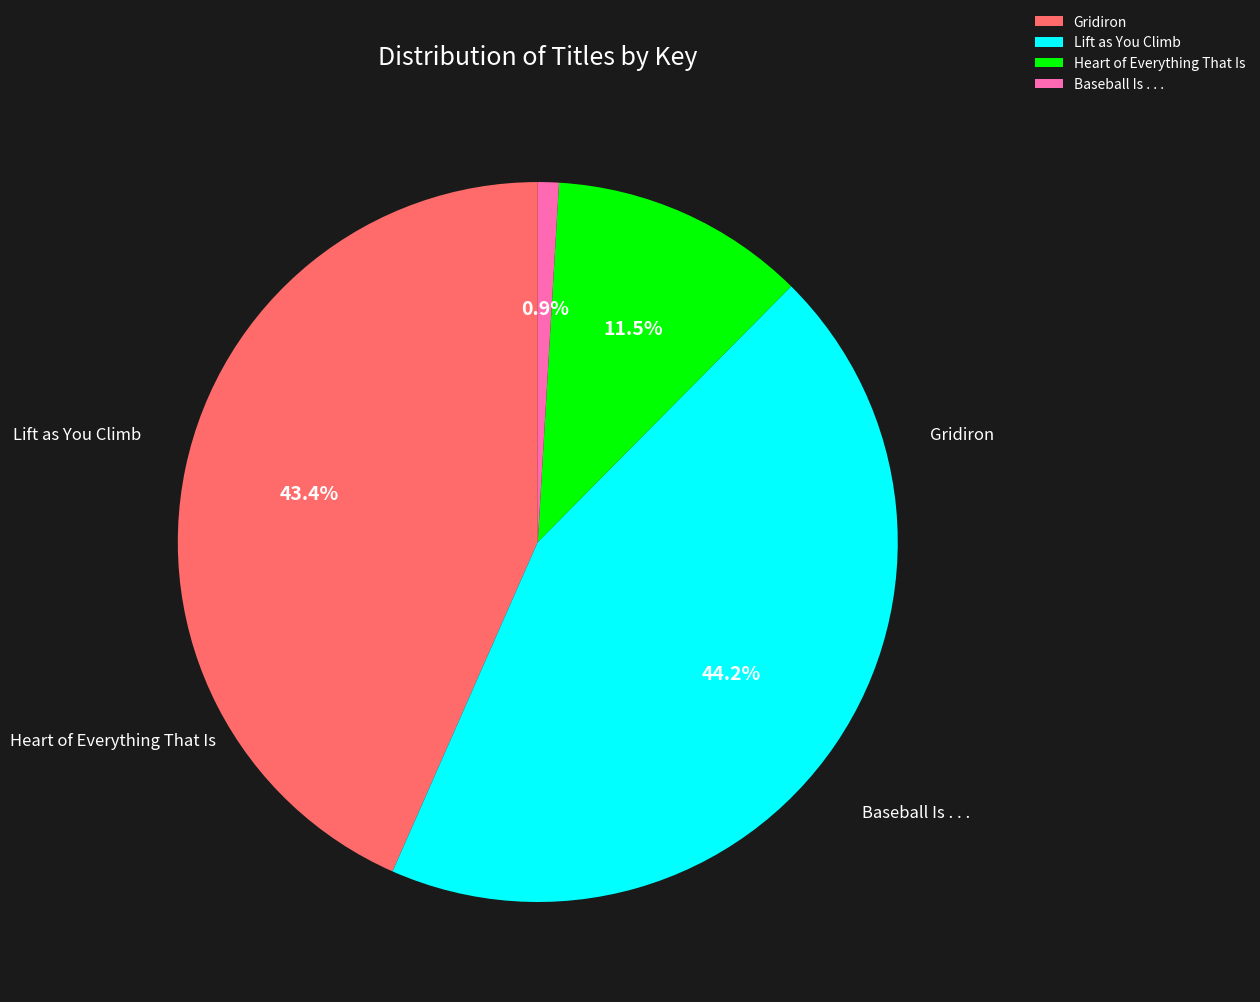

Which has a higher value, Heart of Everything That Is or Baseball Is . . .?

Heart of Everything That Is